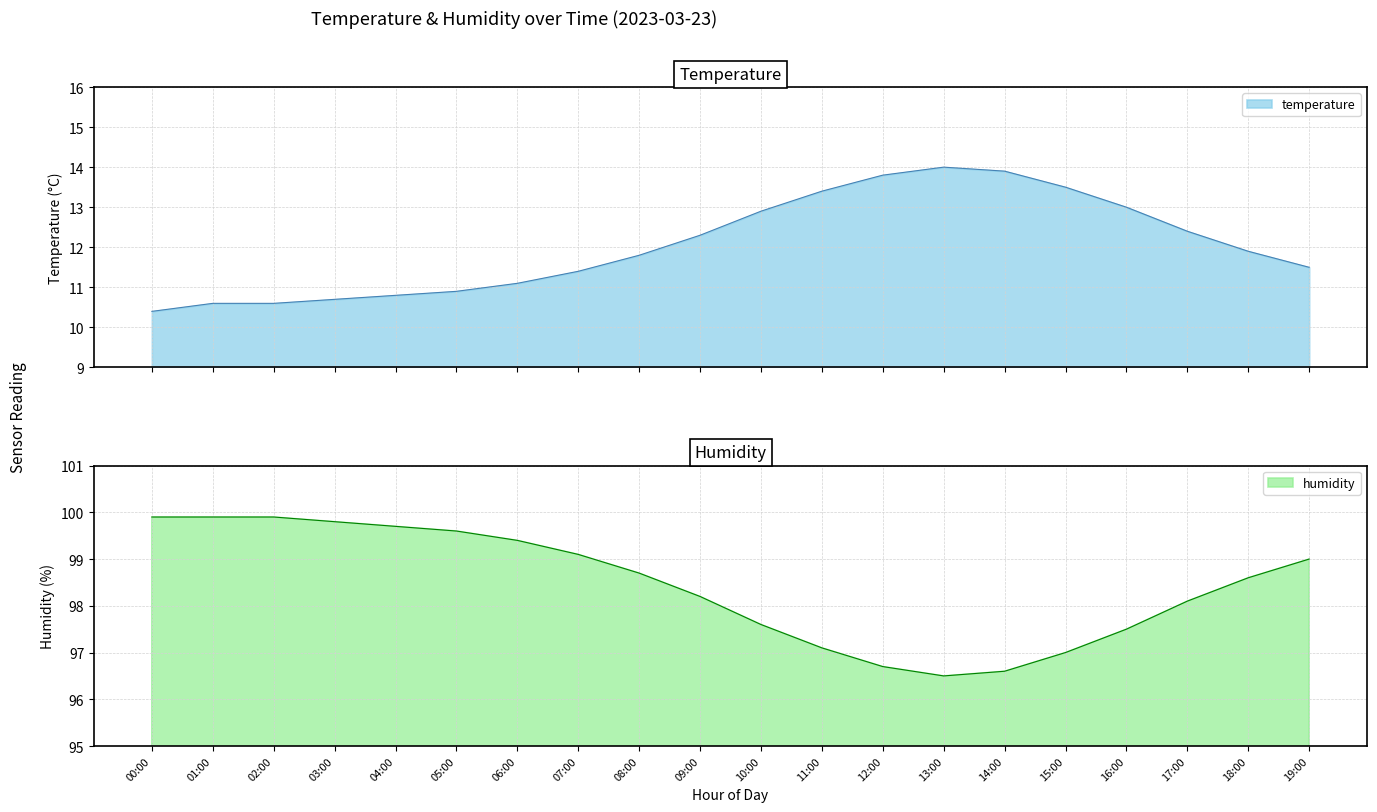

Is it true that humidity equals 164.1 at 16:00?

False